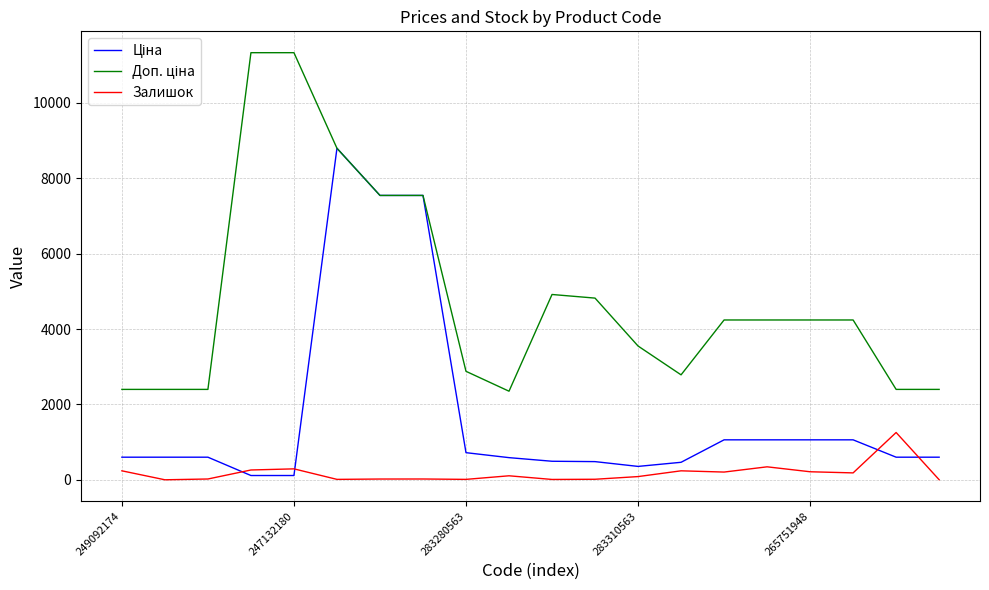

What is the average value of the Залишок series?

176.3